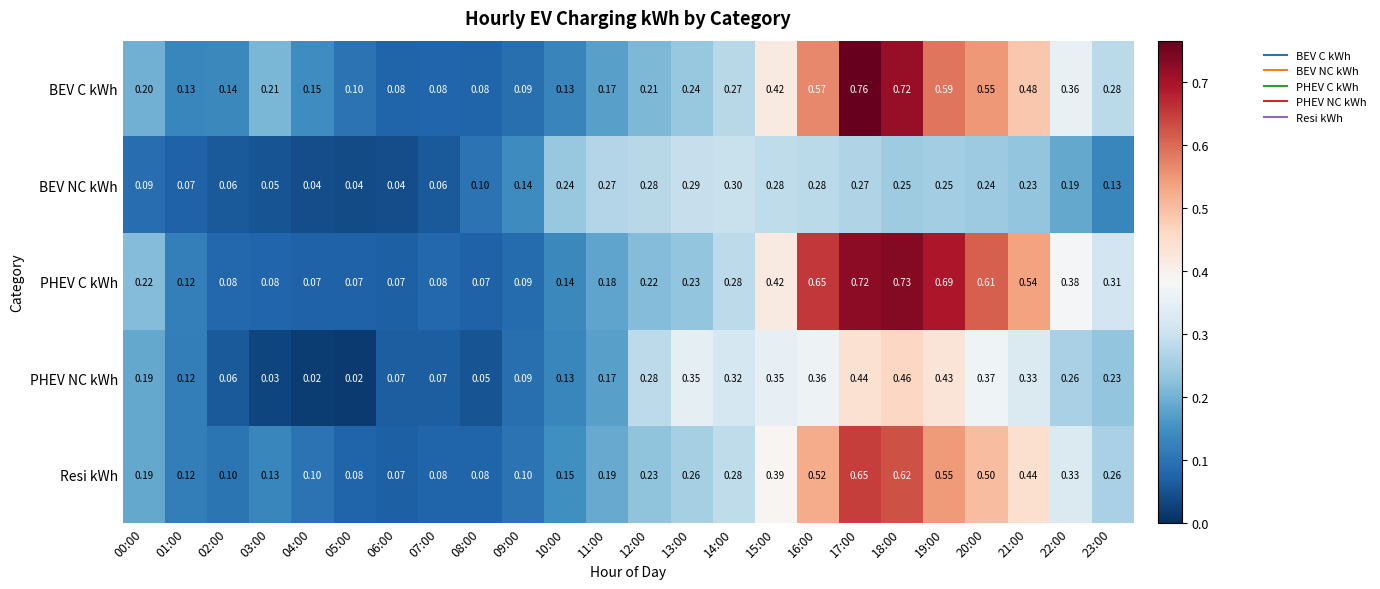

Between 03:00 and 11:00, which series saw the biggest shift?

BEV NC kWh